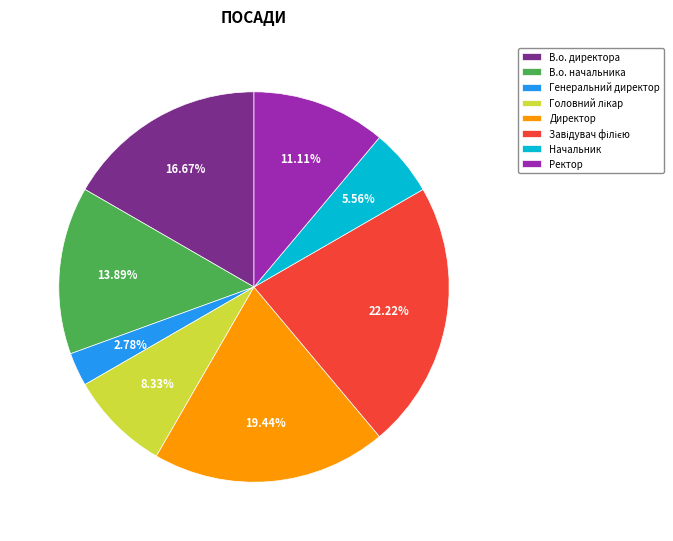

The Генеральний директор slice represents 3% of the pie. True or false?

True